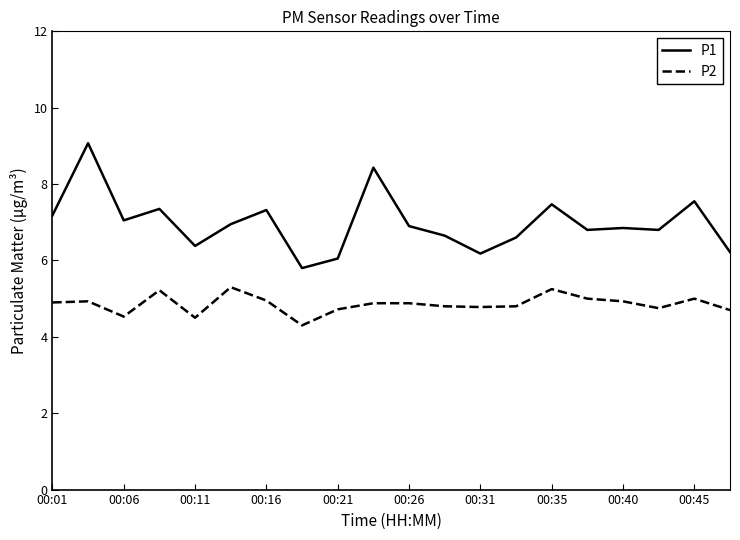

How many values in the P1 series exceed 6?

19